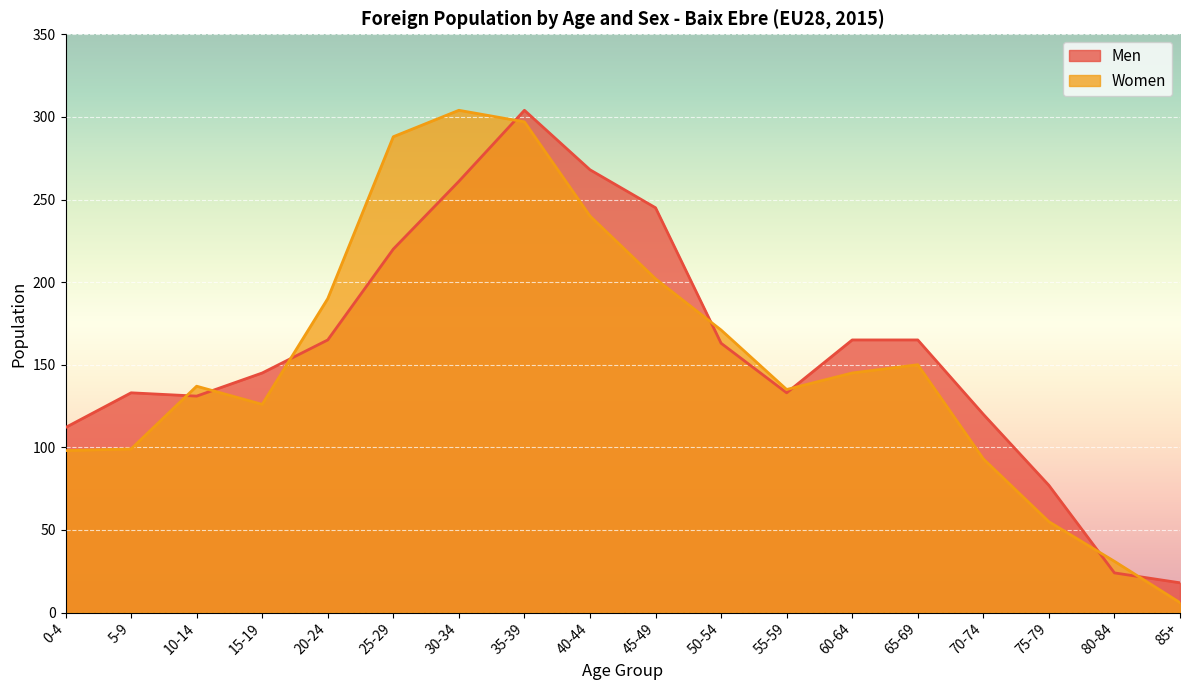

In Women, how many points are lower than both neighbors (excluding endpoints)?

2